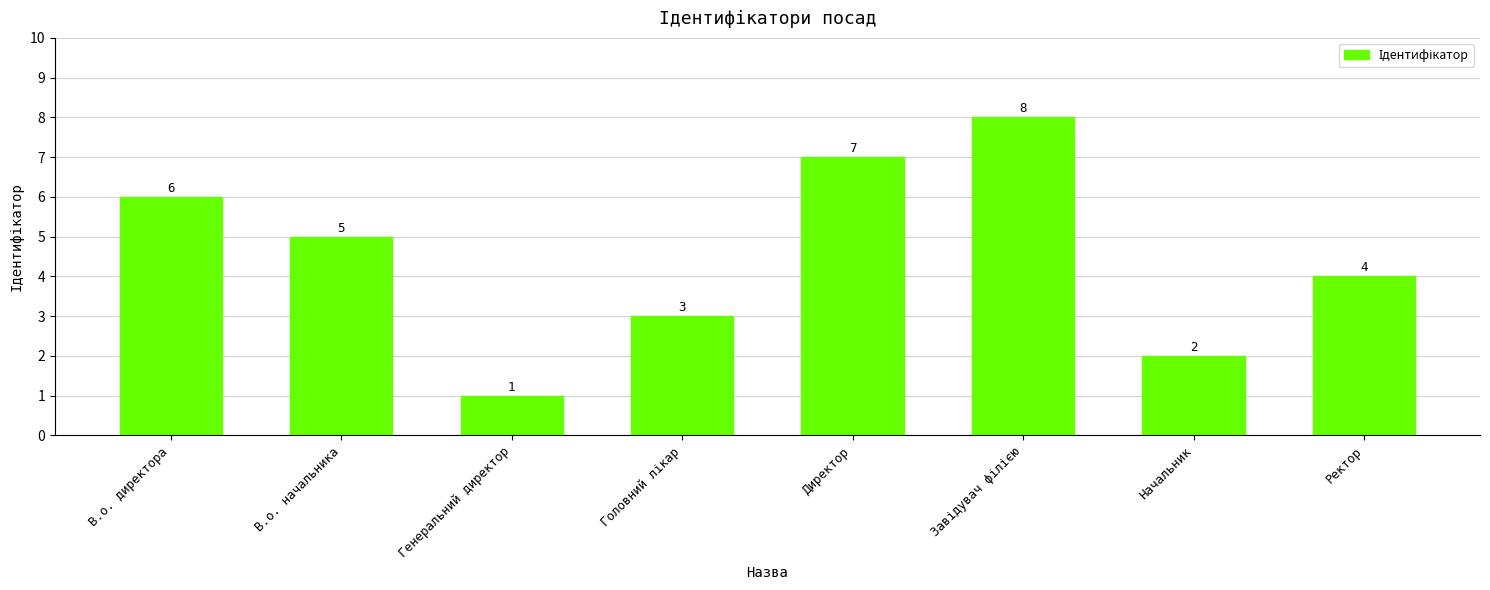

What is the difference between the values at В.о. директора and Начальник?

4